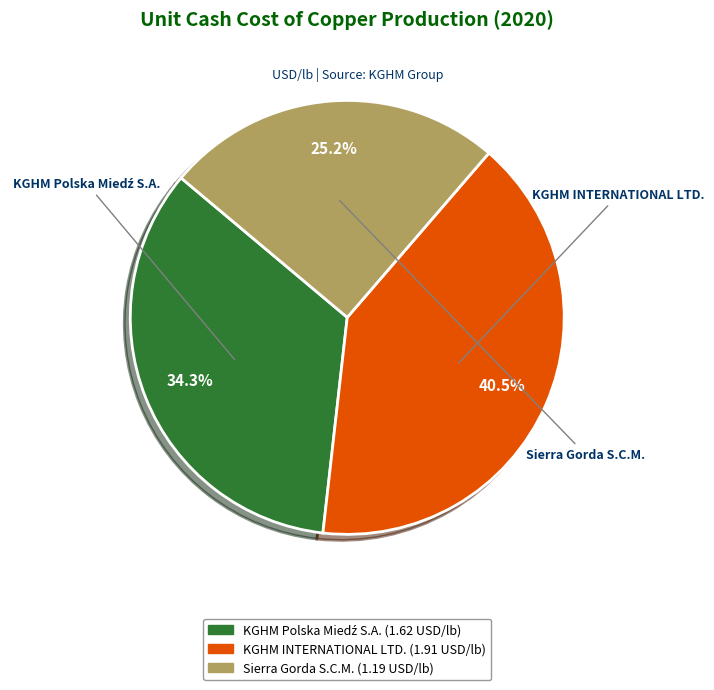

Does any single category account for the majority?

No